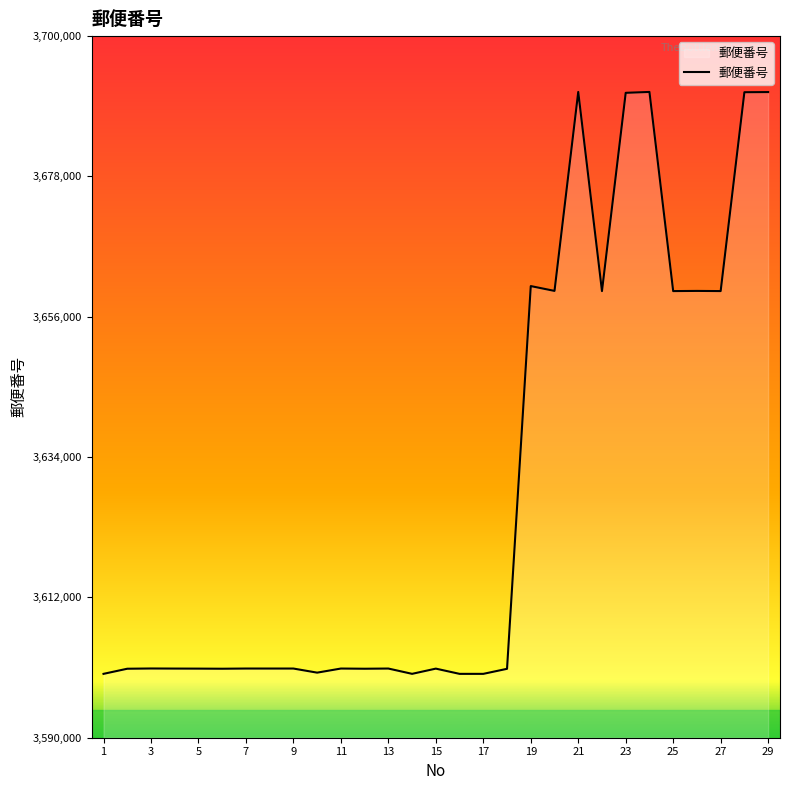

What is the difference between the maximum and minimum values?

91234